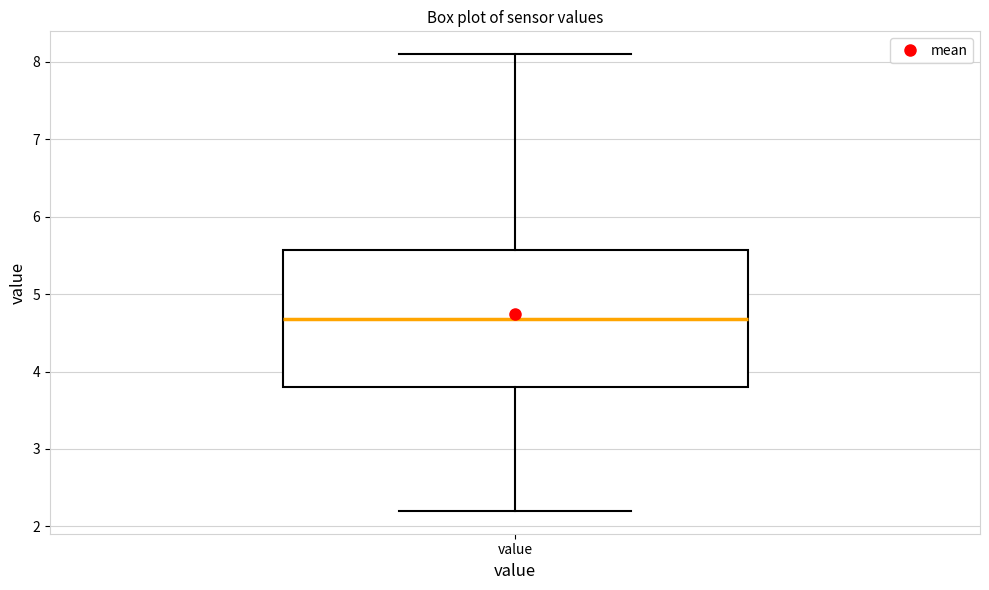

Read this box plot against the y-axis: the position of the median line, the range covered by the box, and the ends of both whiskers. The values are not printed on the chart, so give them approximately, as read against the axis.

median 4.7, box 3.8 to 5.6, whiskers 2.2 to 8.1